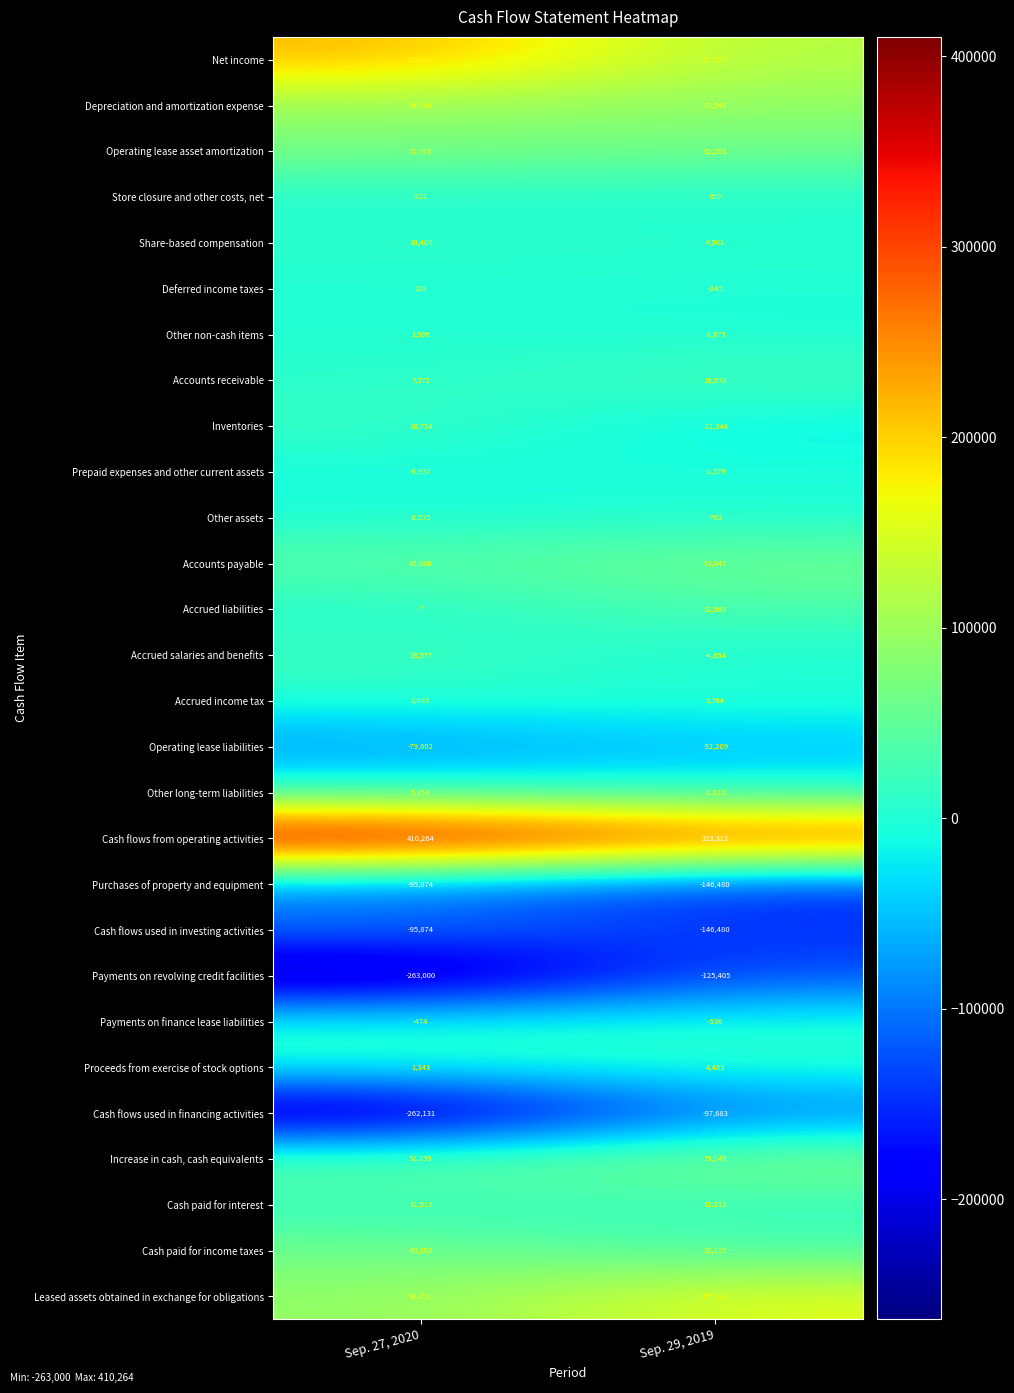

At which category is the sum across all series the highest?

Sep. 29, 2019